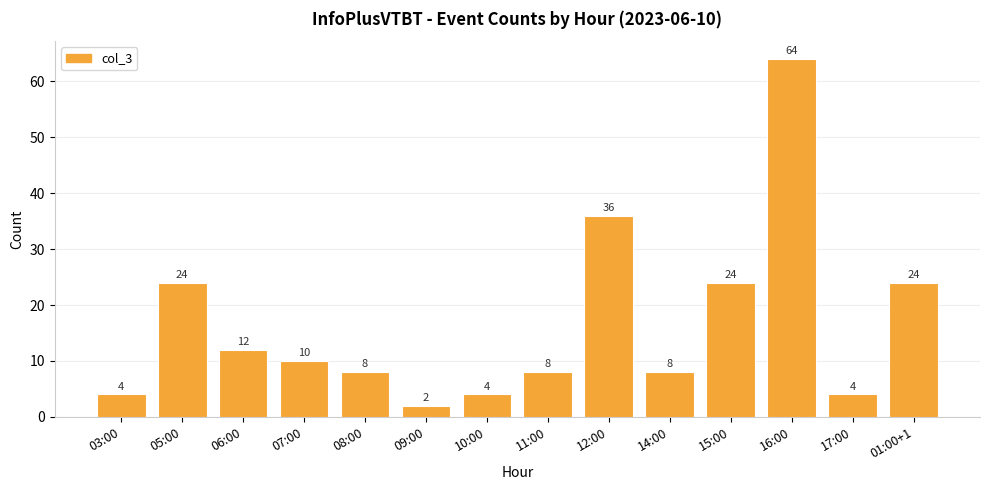

Approximately how many times larger is the value at 14:00 compared to 09:00?

4.0